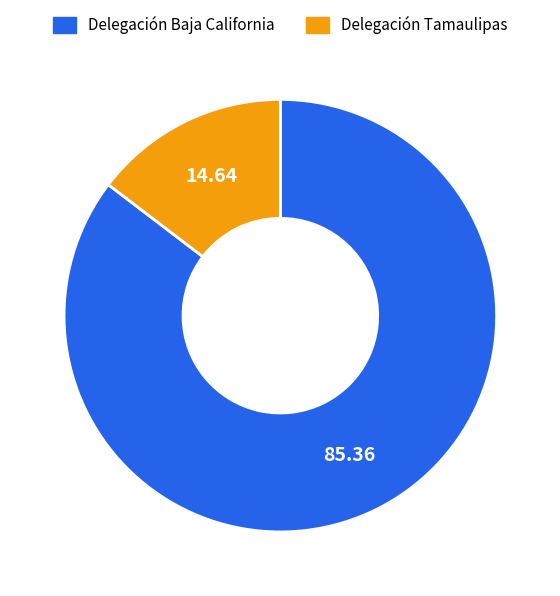

Which has a higher value, Delegación Tamaulipas or Delegación Baja California?

Delegación Baja California